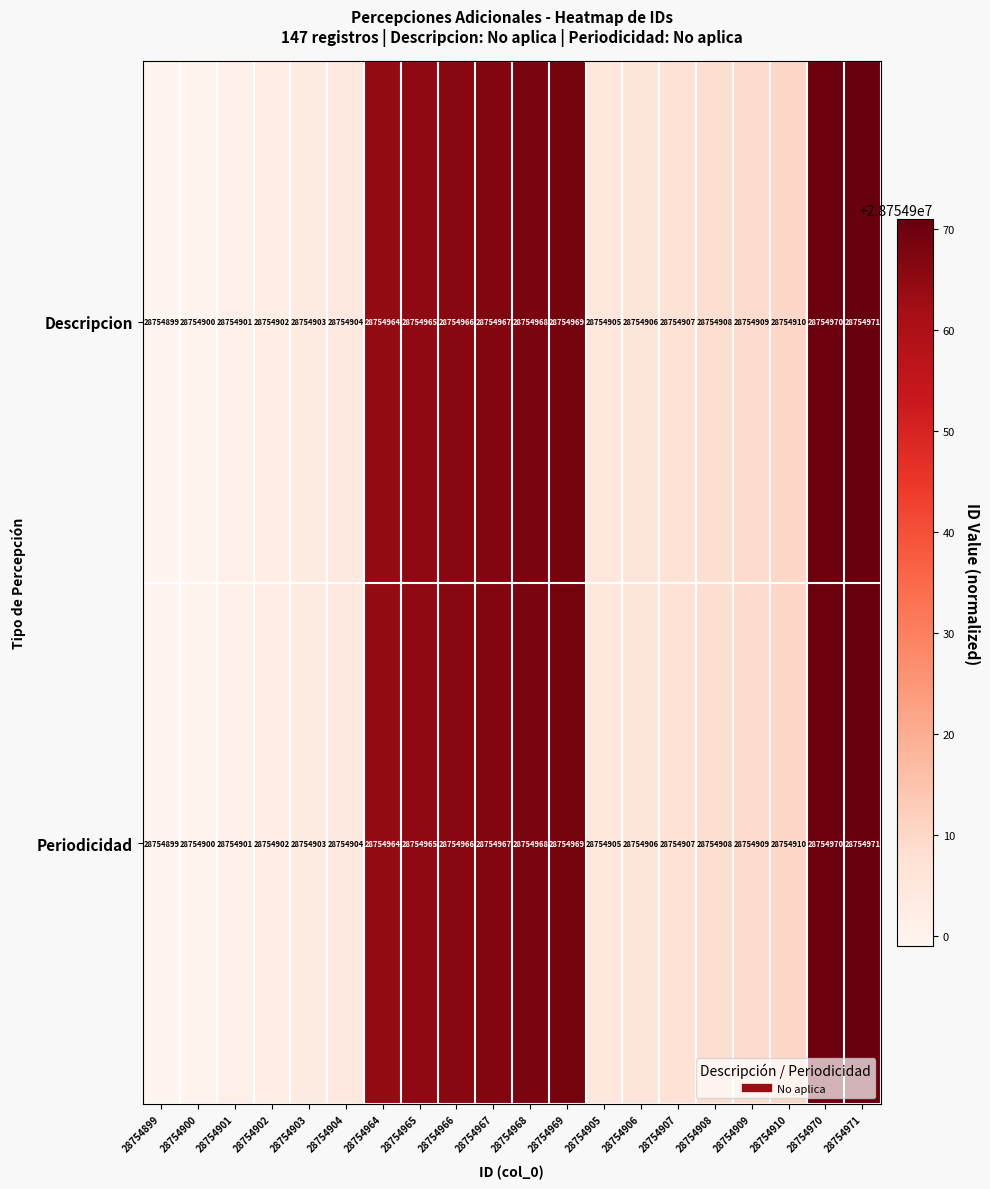

List the labels in order of Periodicidad value, smallest first.

28754899, 28754900, 28754901, 28754902, 28754903, 28754904, 28754905, 28754906, 28754907, 28754908, 28754909, 28754910, 28754964, 28754965, 28754966, 28754967, 28754968, 28754969, 28754970, 28754971